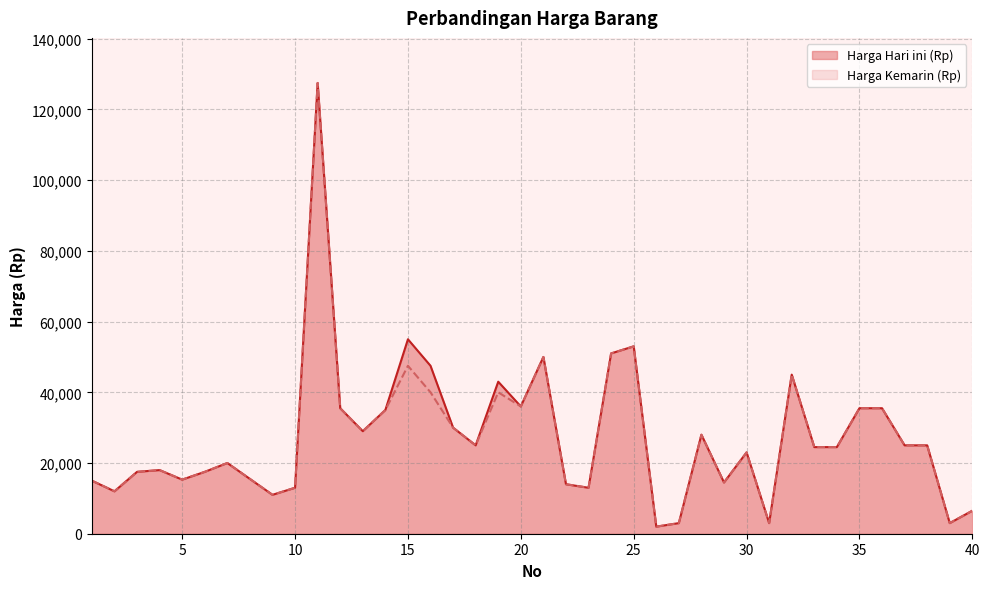

What is the average value of the Harga Hari ini (Rp) series?

27432